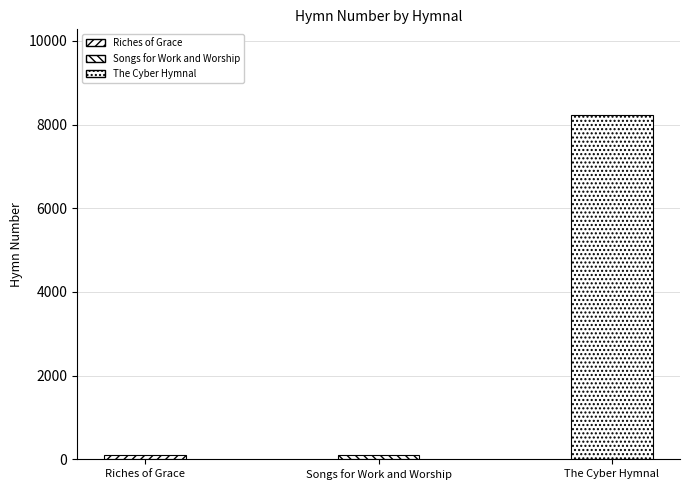

What is the minimum value shown in the chart?

94